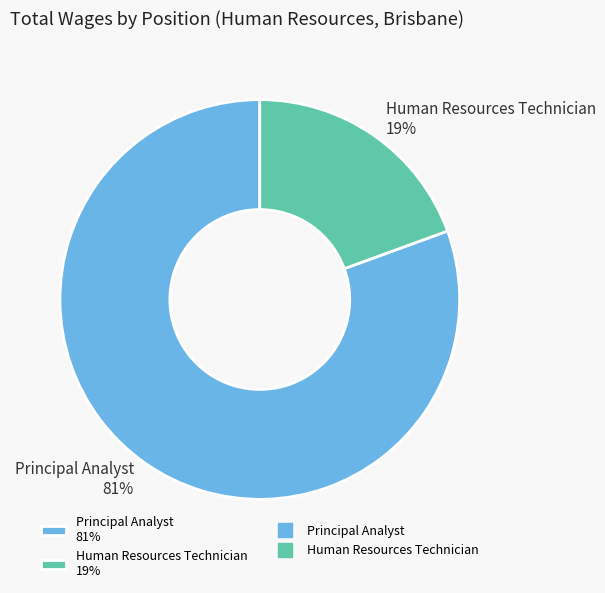

Which has a higher value, Human Resources Technician or Principal Analyst?

Principal Analyst